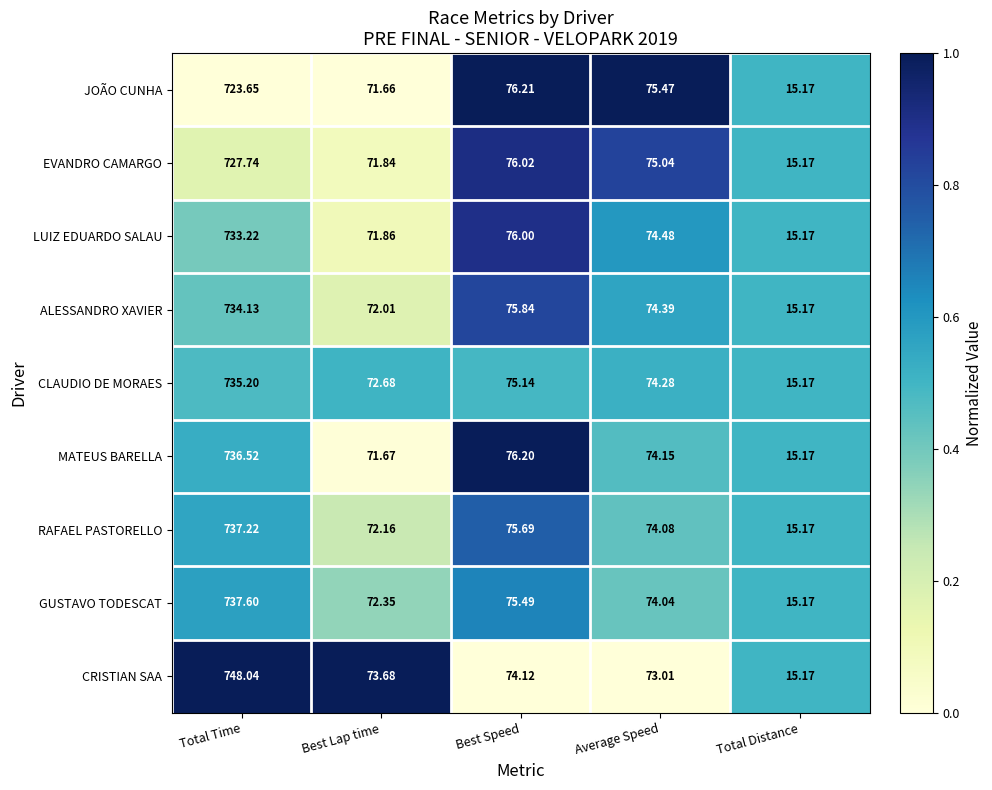

At Best Speed, list the series in order from largest to smallest.

JOÃO CUNHA, MATEUS BARELLA, EVANDRO CAMARGO, LUIZ EDUARDO SALAU, ALESSANDRO XAVIER, RAFAEL PASTORELLO, GUSTAVO TODESCAT, CLAUDIO DE MORAES, CRISTIAN SAA